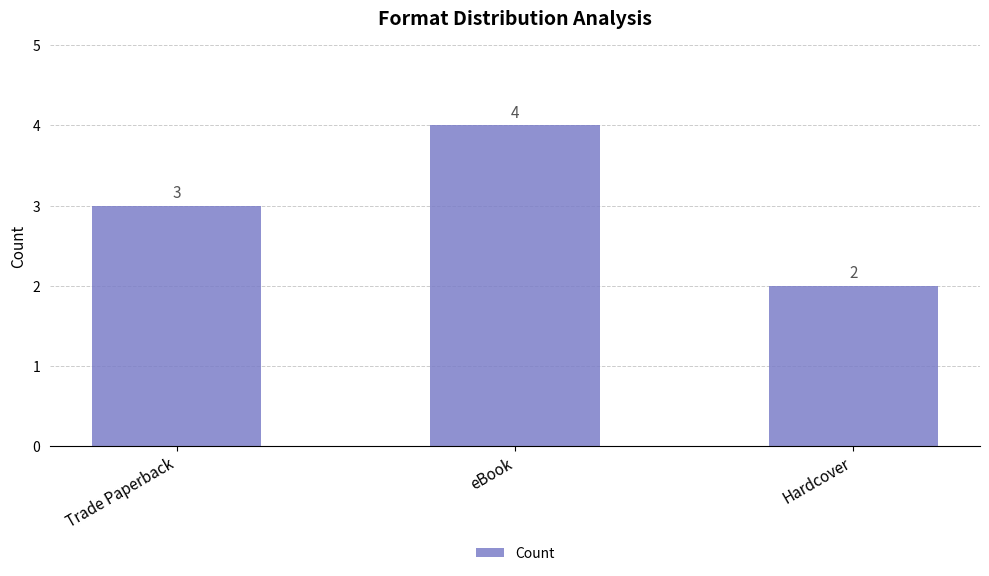

Reading right to left, what are all the values shown in this chart?

2	4	3